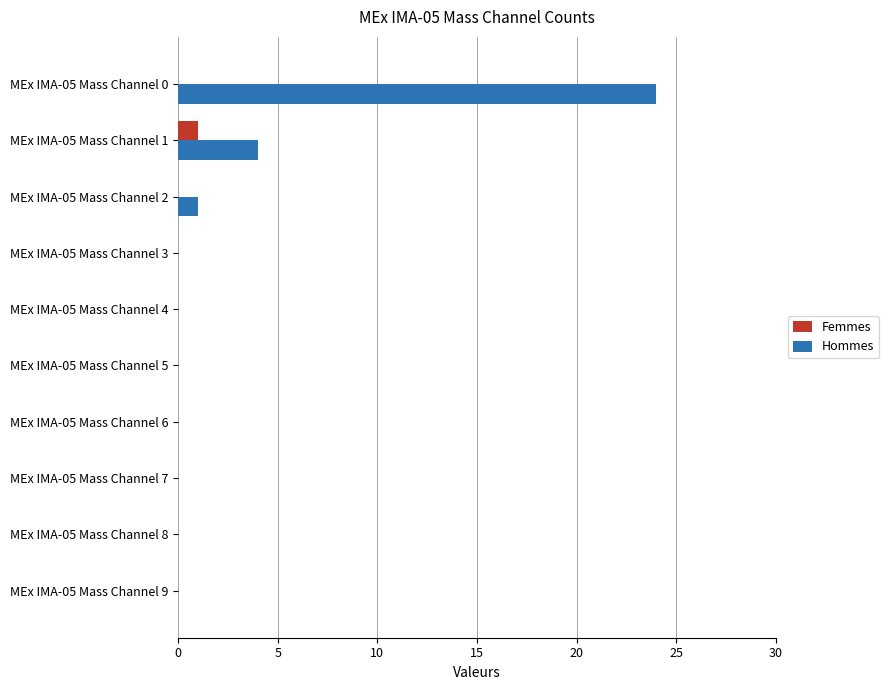

At which label is Hommes closest to 12?

MEx IMA-05 Mass Channel 1